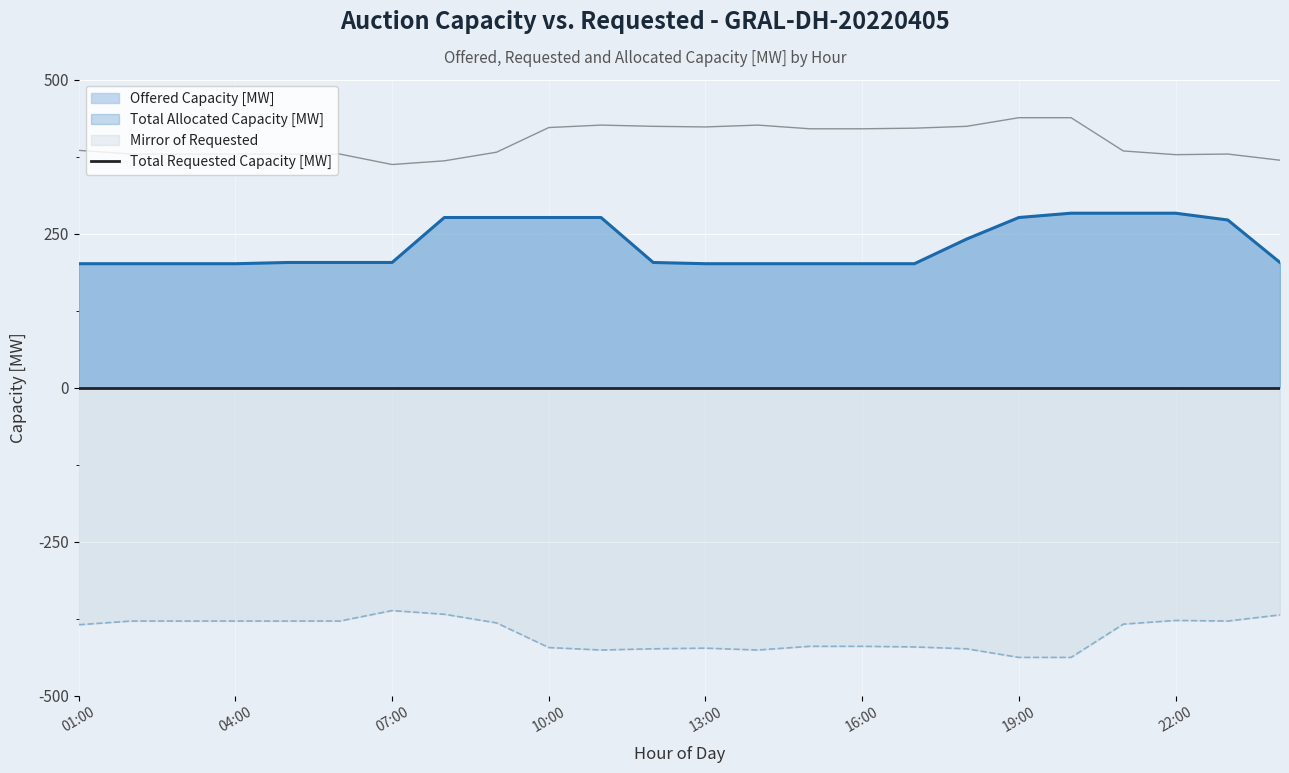

Reading left to right, extract all data points from this chart.

Offered Capacity [MW]: 01:00=201	02:00=201	03:00=201	04:00=201	05:00=203	06:00=203	07:00=203	08:00=276	09:00=276	10:00=276	11:00=276	12:00=203	13:00=201	14:00=201	15:00=201	16:00=201	17:00=201	18:00=241	19:00=276	20:00=283	21:00=283	22:00=283	23:00=272	00:00=203
Total Requested Capacity [MW]: 01:00=-385	02:00=-379	03:00=-379	04:00=-379	05:00=-379	06:00=-379	07:00=-362	08:00=-368	09:00=-382	10:00=-422	11:00=-426	12:00=-424	13:00=-423	14:00=-426	15:00=-420	16:00=-420	17:00=-421	18:00=-424	19:00=-438	20:00=-438	21:00=-384	22:00=-378	23:00=-379	00:00=-369